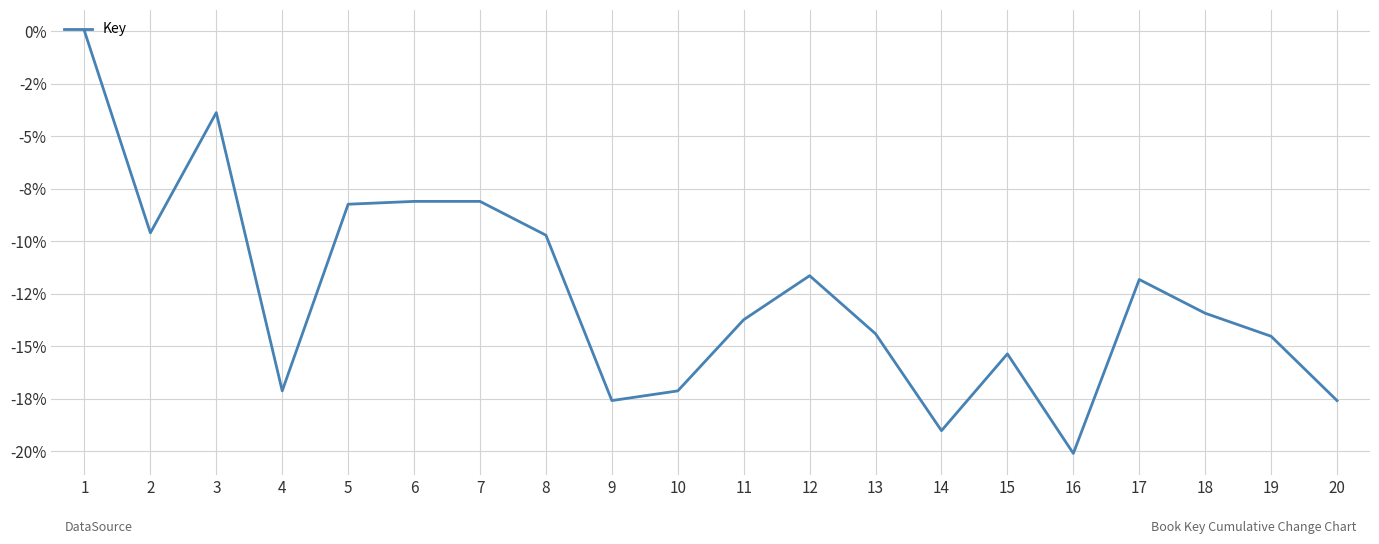

Does the chart have visible grid lines?

Yes